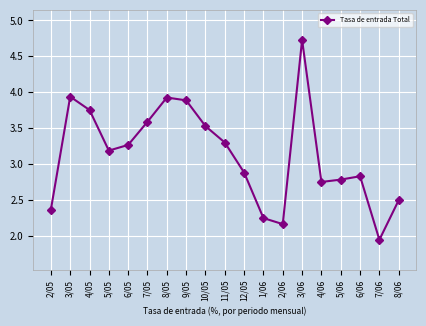

What is the greatest value displayed?

4.7